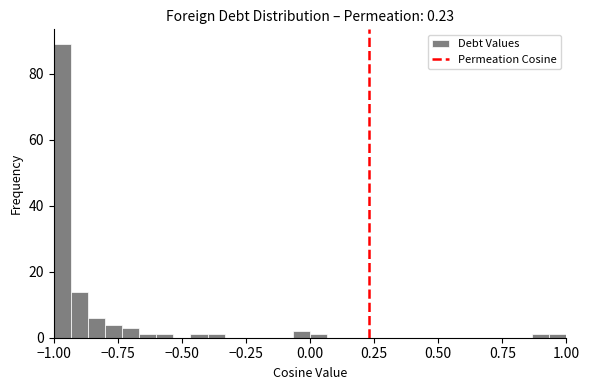

Read against the x-axis, roughly where is the centre of the tallest bar?

-0.95